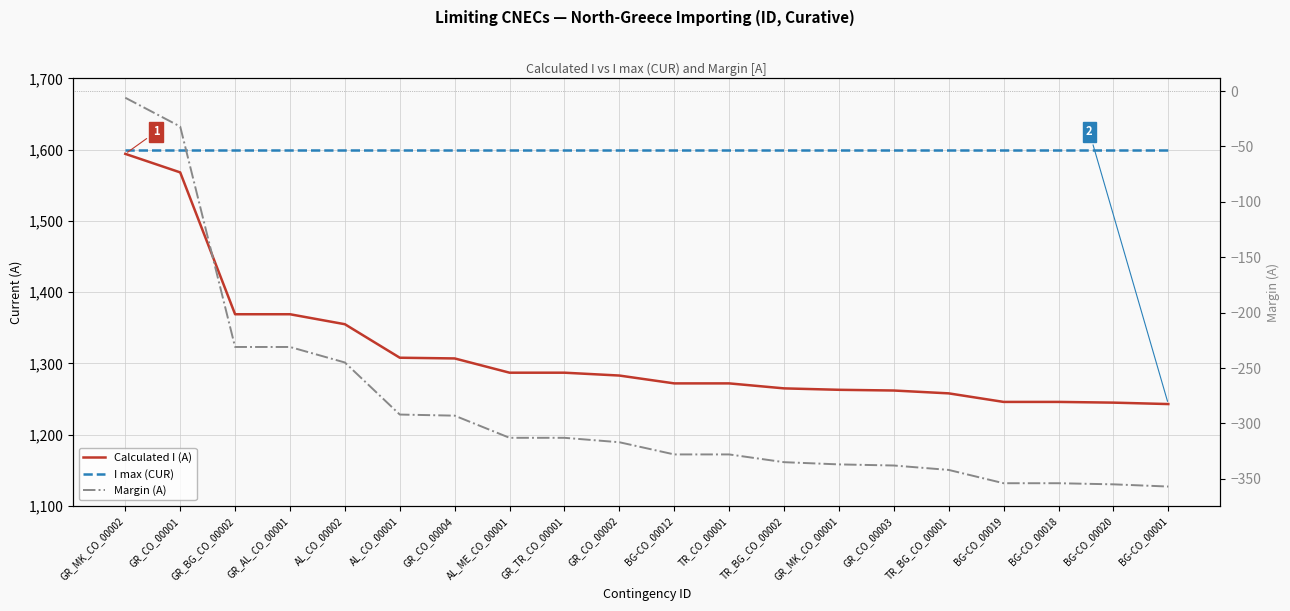

Which label corresponds to the largest value in the chart?

GR_MK_CO_00002